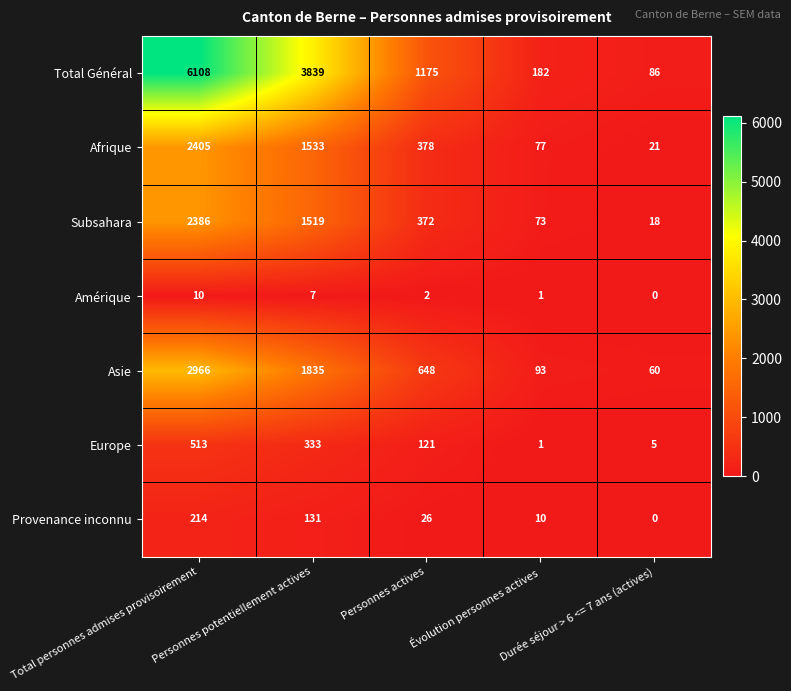

What is the average value of the Asie series?

1120